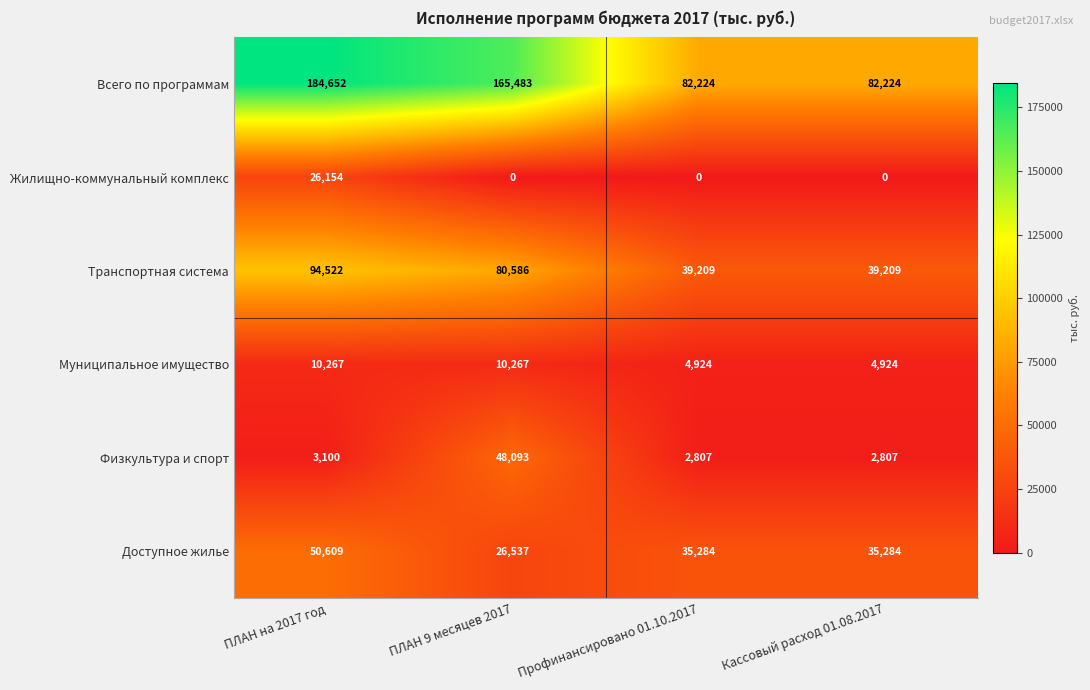

Which series has the largest total across all categories?

Всего по программам